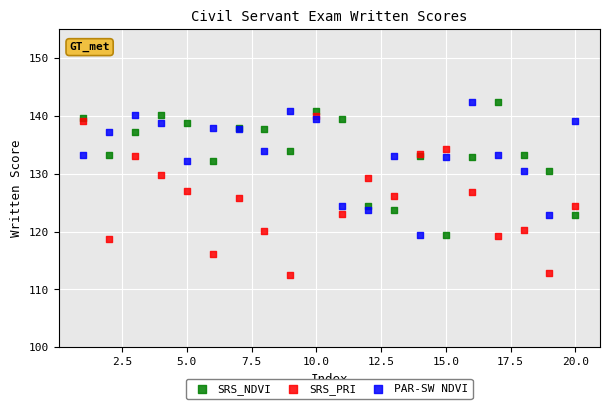

Which series has the largest Y range (max minus min)?

SRS_PRI